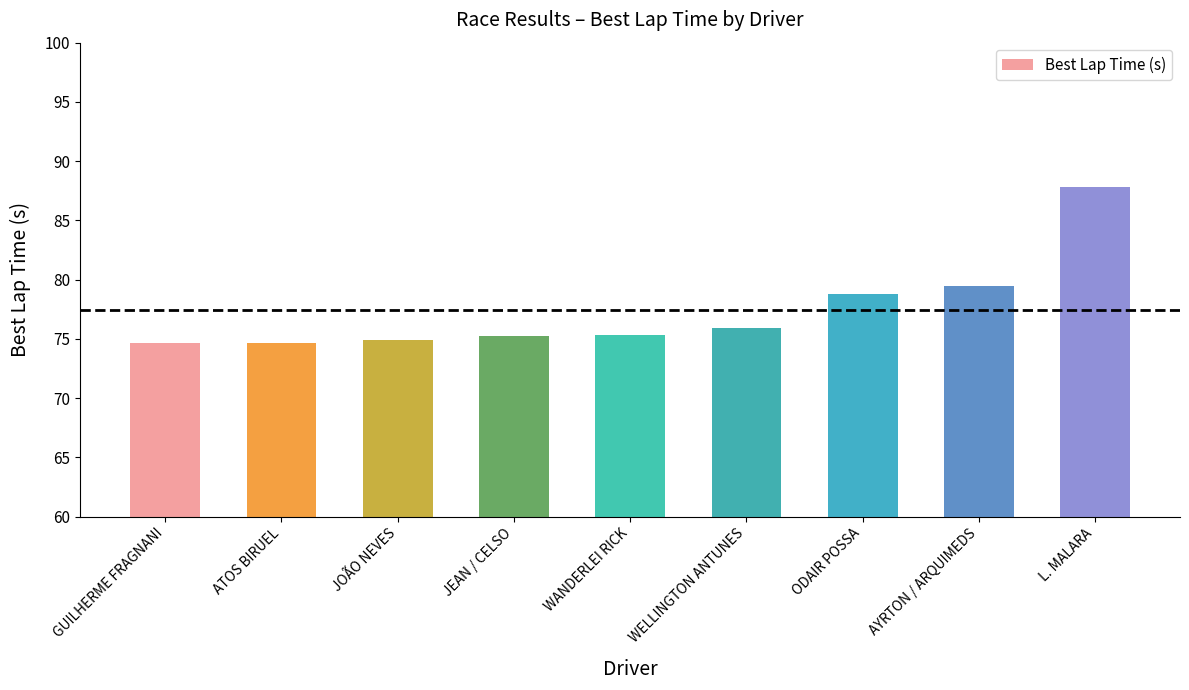

True or false: the data shows 43.8 at ODAIR POSSA.

False